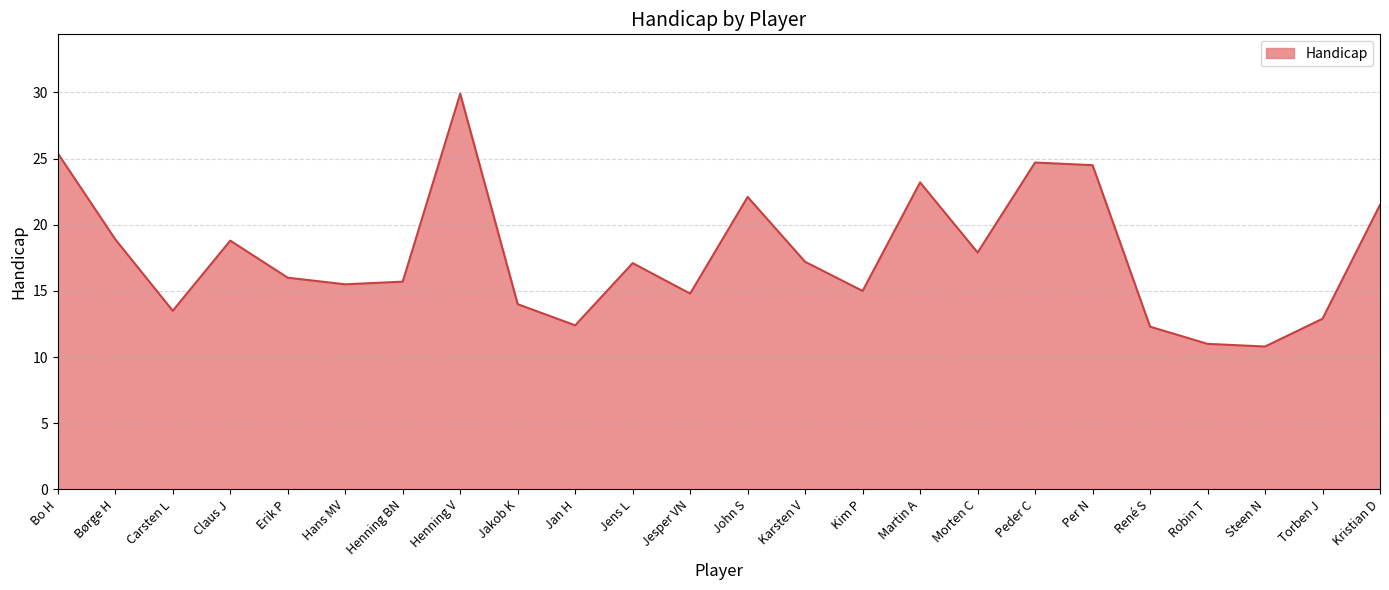

True or false: the data shows 13.8 at Peder C.

False